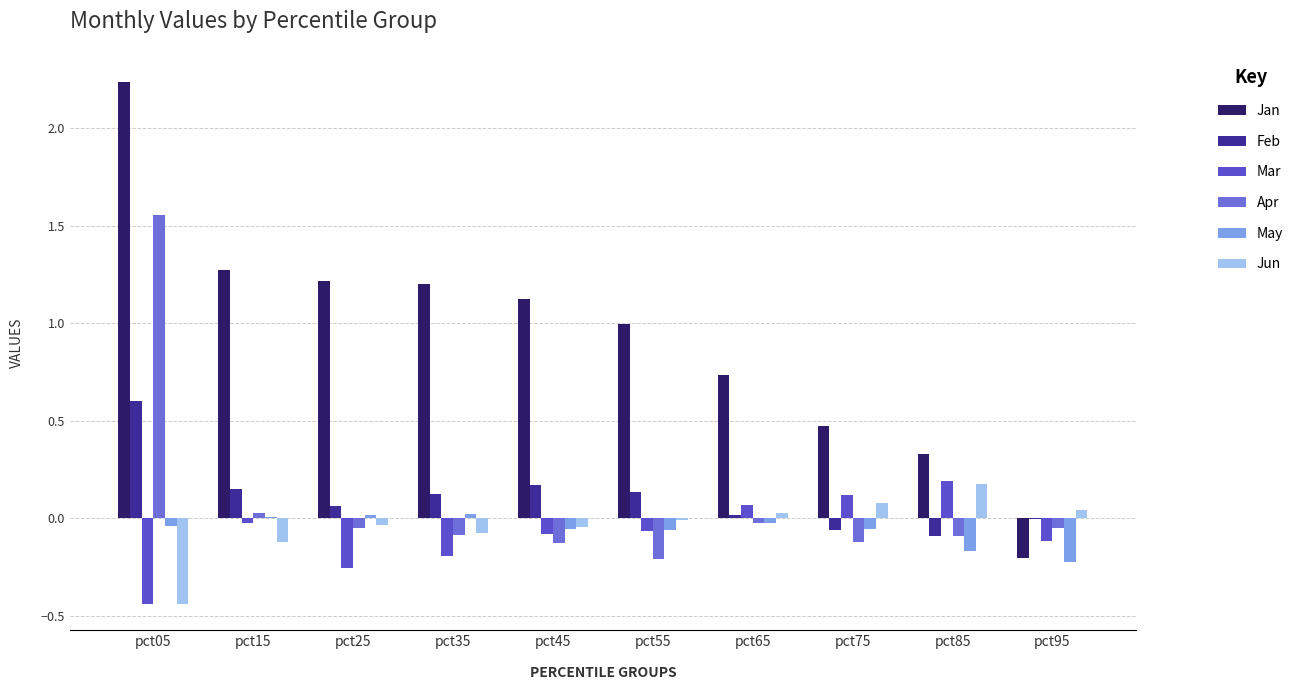

Is it true that Jun equals 0.0 at pct75?

False